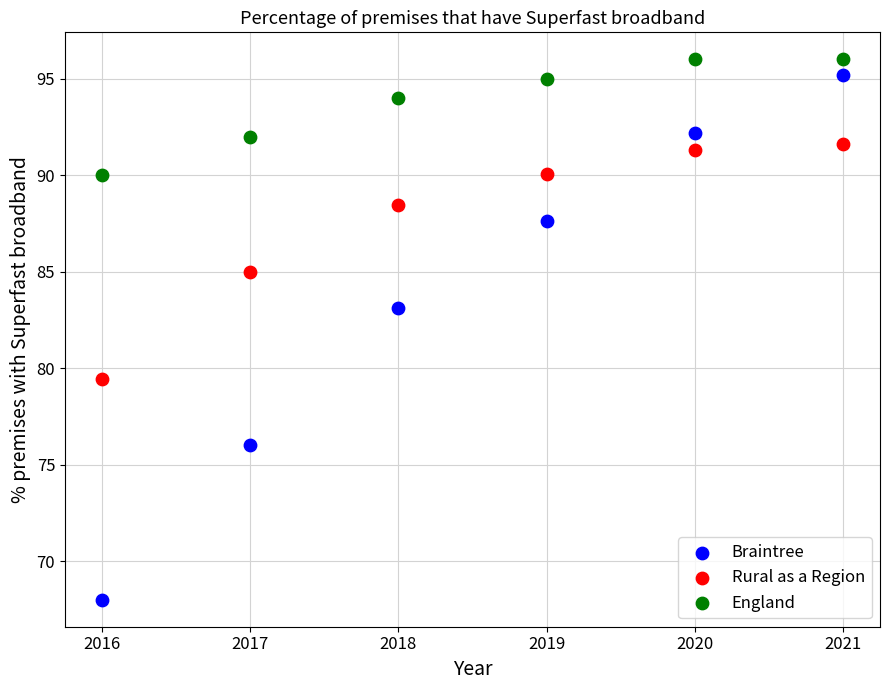

Which series contains the lowest Y value?

Braintree